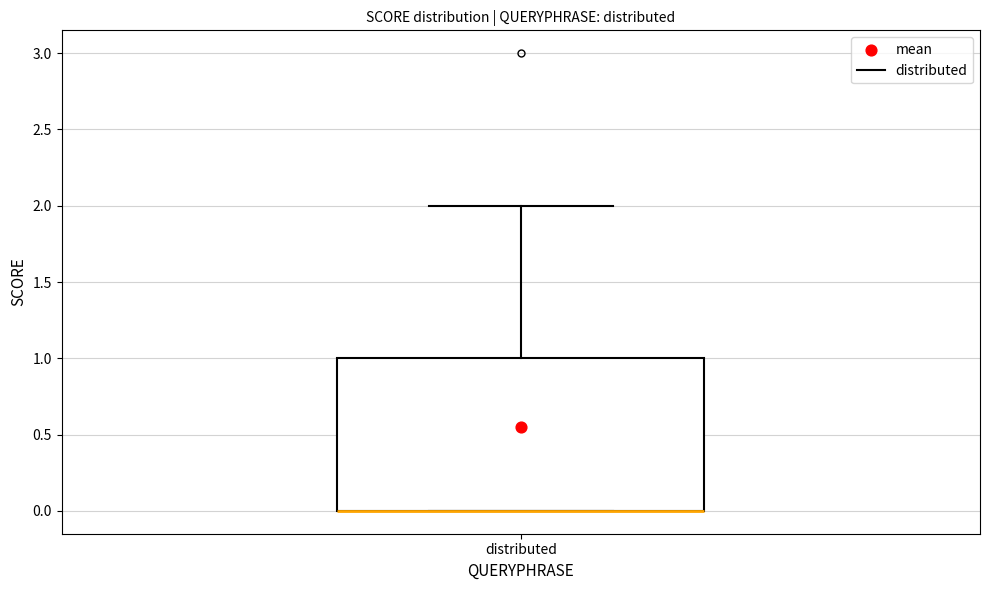

Where is the upper edge of the box for distributed on the y-axis? The values are not printed on the chart, so give them approximately, as read against the axis.

1